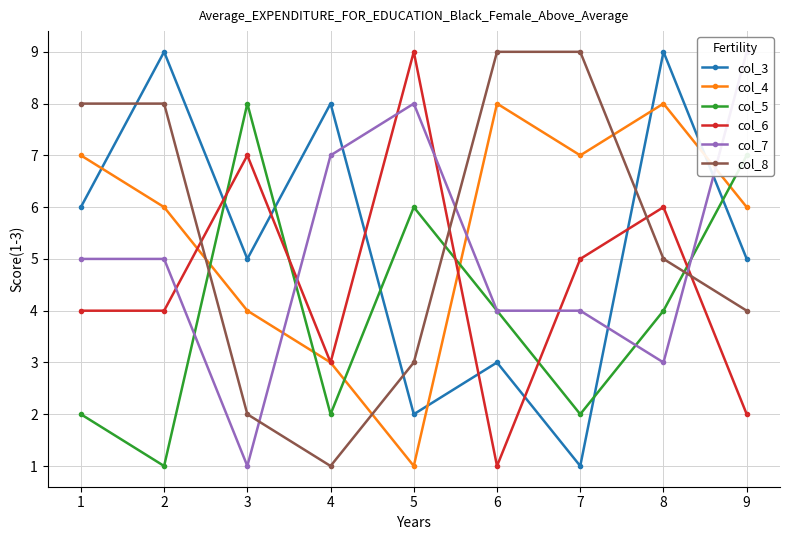

Where is col_6 nearest to the value 5?

7